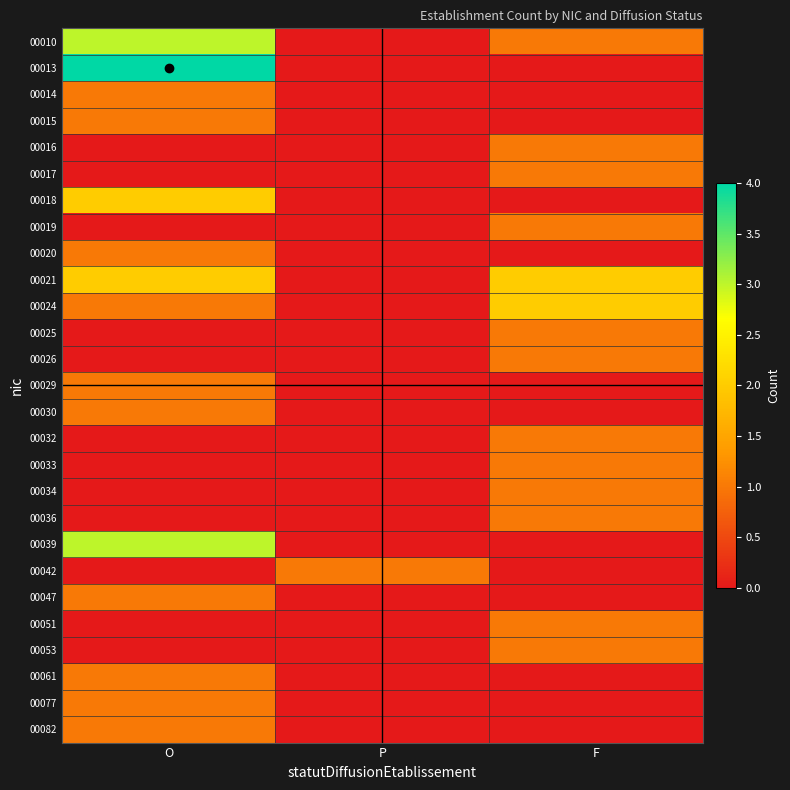

What is the total value across all series at O?

24